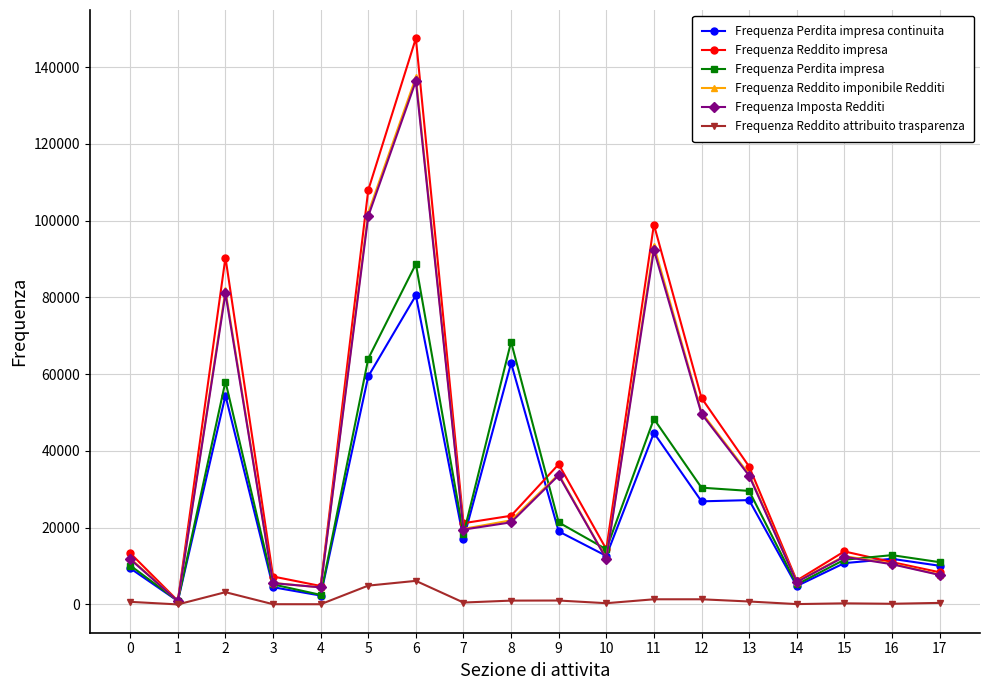

Which series has the largest range (max minus min)?

Frequenza Reddito impresa